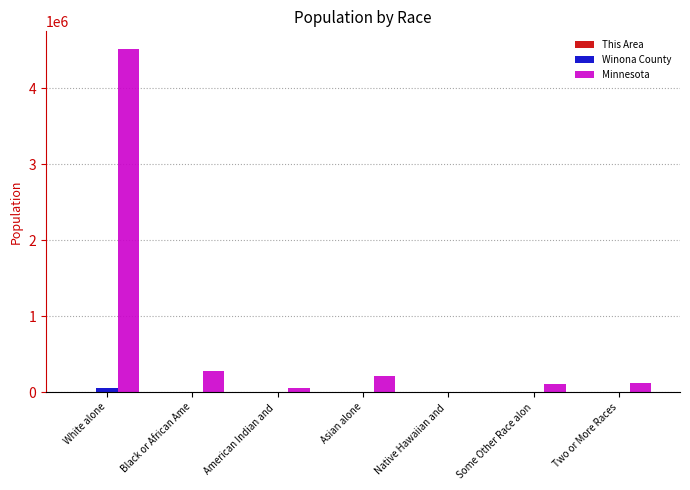

Where is Winona County nearest to the value 24287?

Asian alone